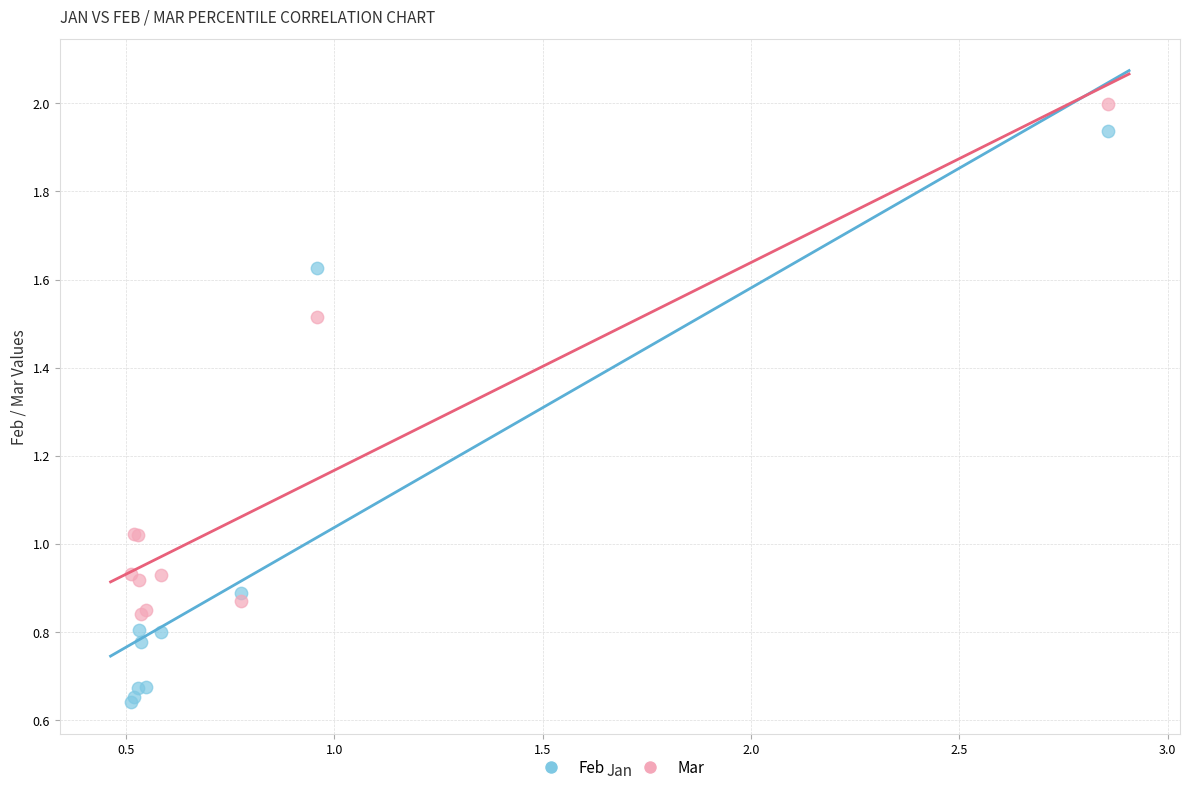

Which series has the largest Y range (max minus min)?

Feb